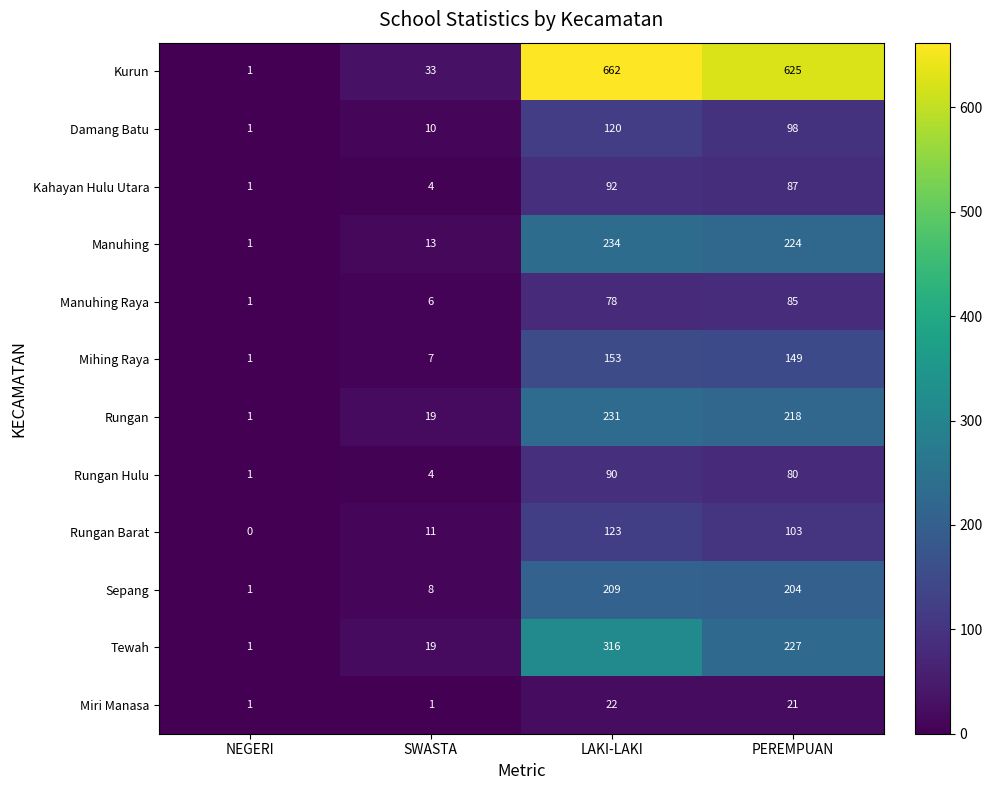

How many distinct data groups are displayed?

12